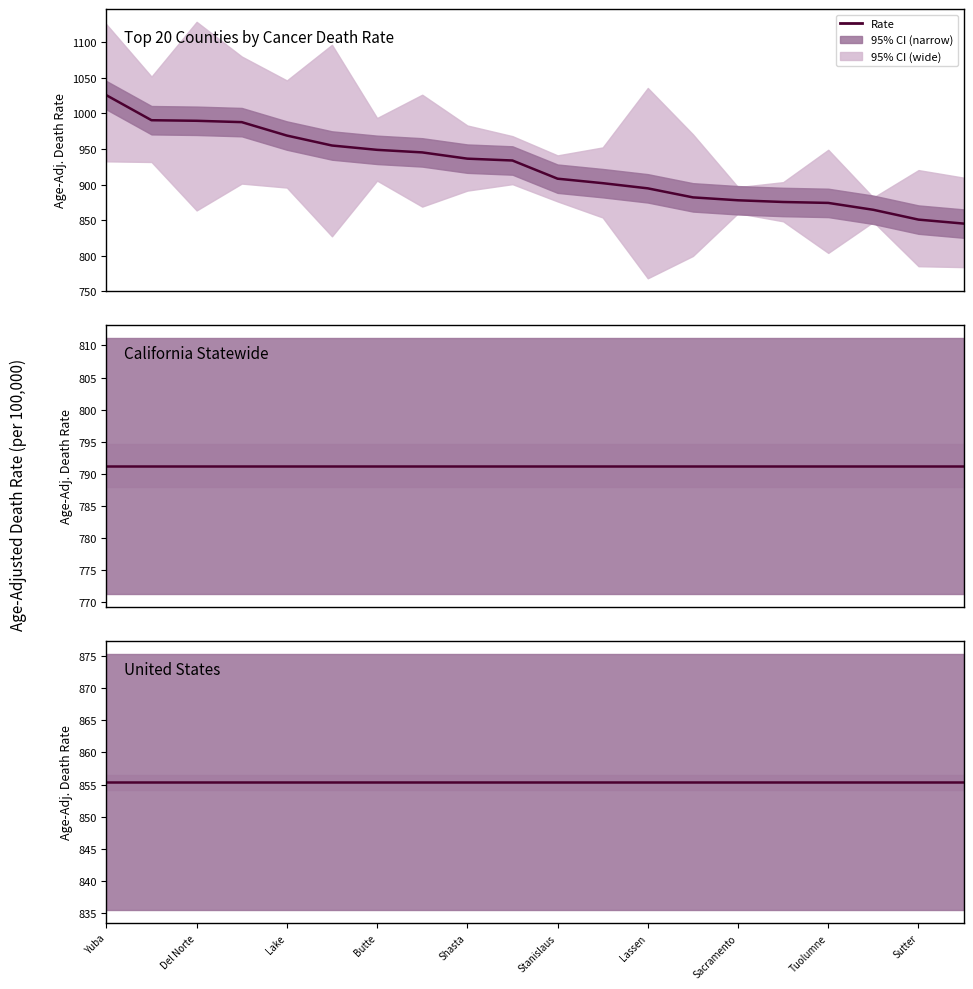

What is the difference between the second highest and minimum values in the Top 20 Counties by Cancer Death Rate series?

145.5